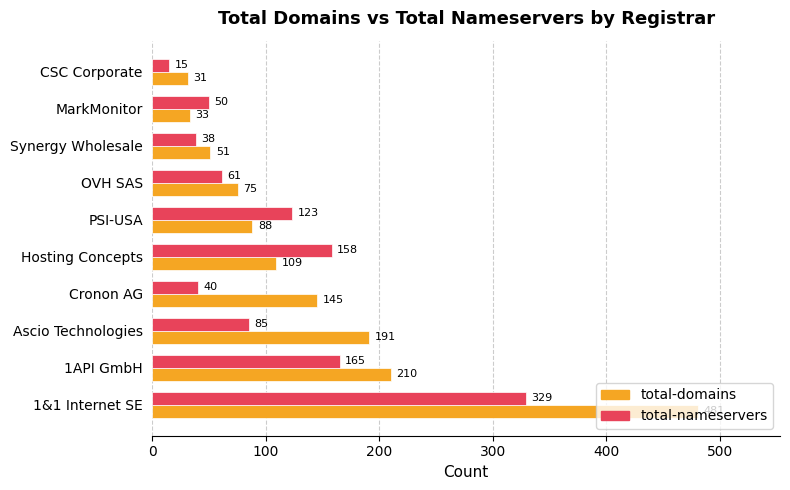

At which label is total-domains closest to 256?

1API GmbH